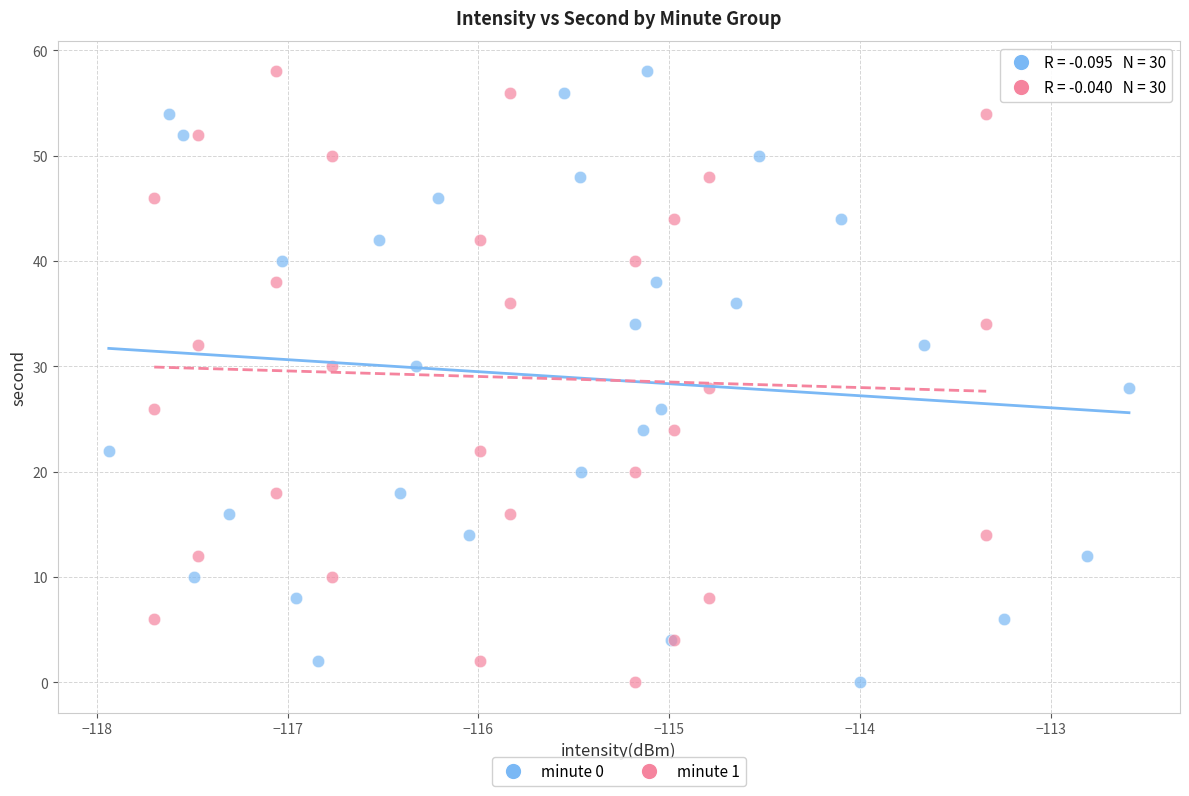

What are all the series names shown in the legend?

minute 0, minute 1